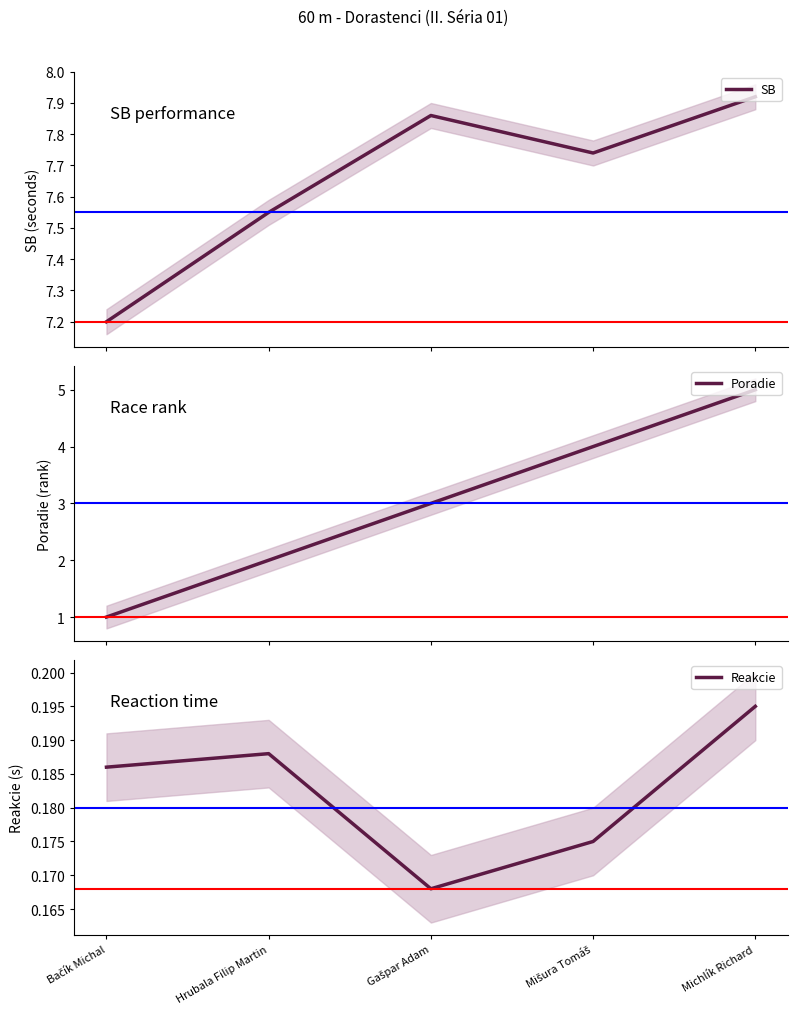

List the series in order of their overall mean, highest first.

SB, Poradie, Reakcie